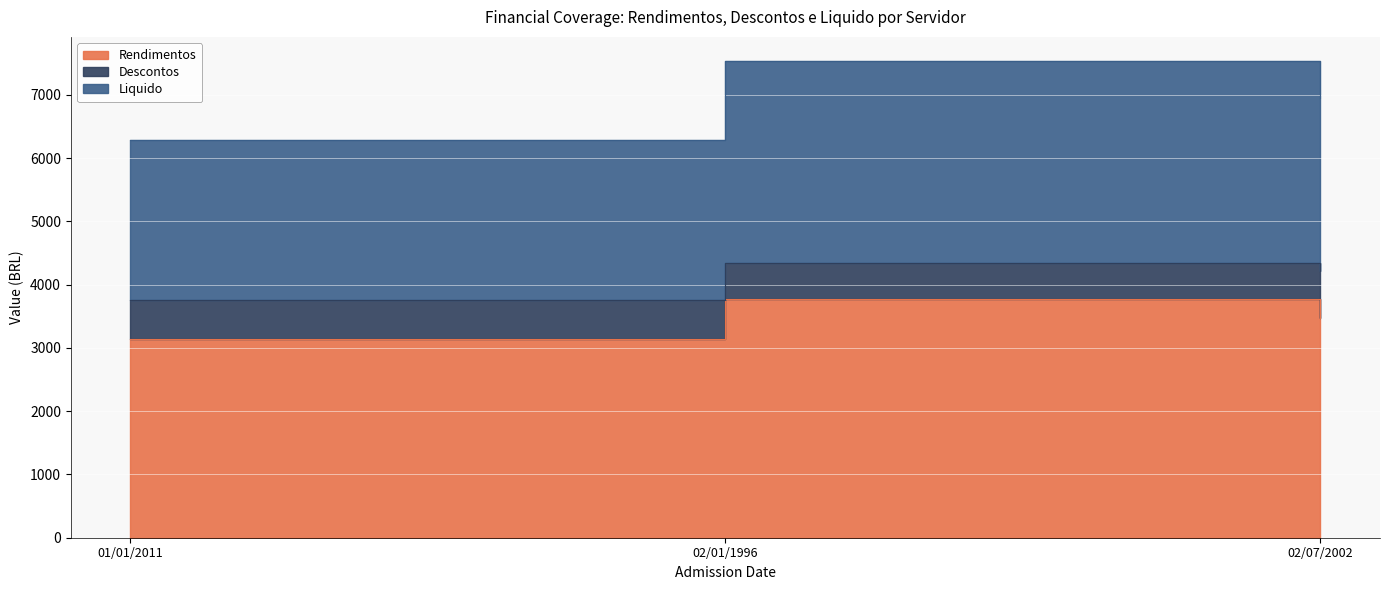

At which category is the sum across all series the highest?

02/01/1996